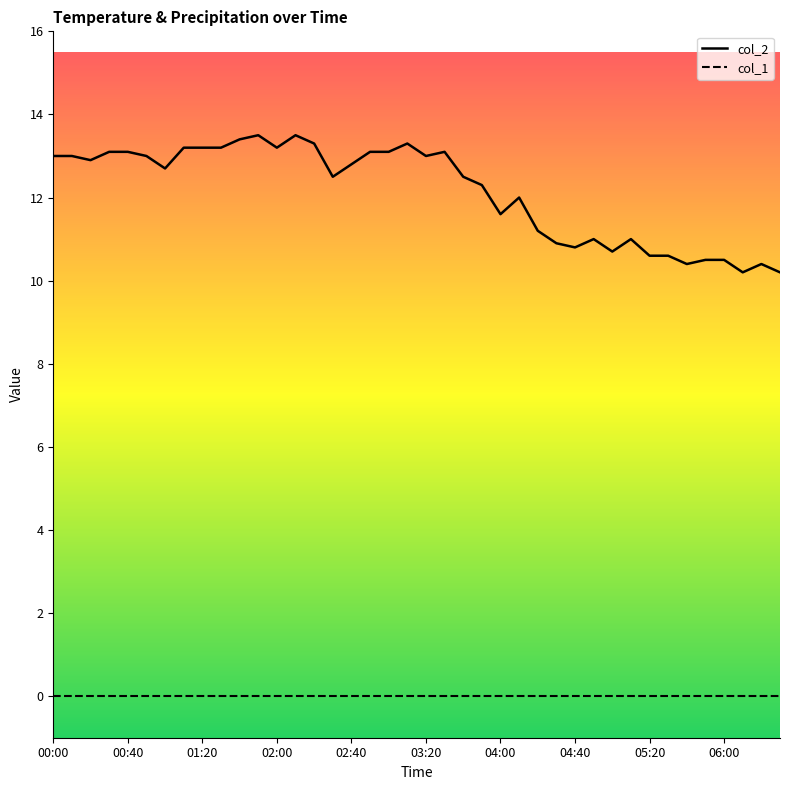

What is the average value of the col_2 series?

12.1